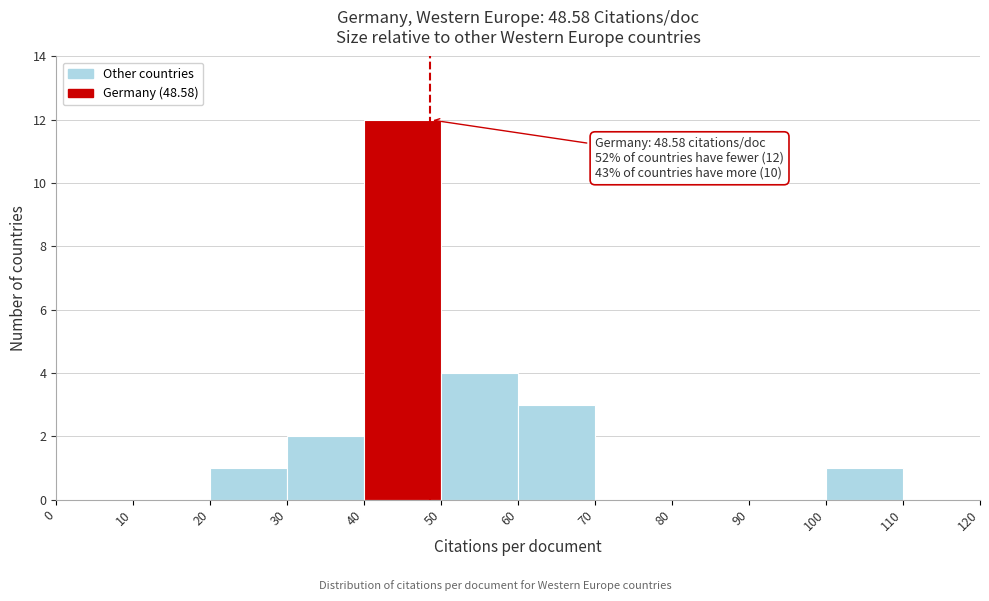

Which range on the x-axis has the tallest bar?

40 to 50